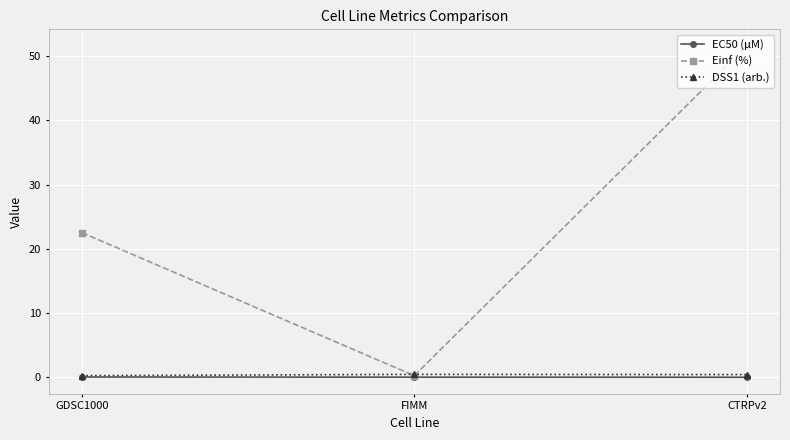

What position from the right is FIMM?

2